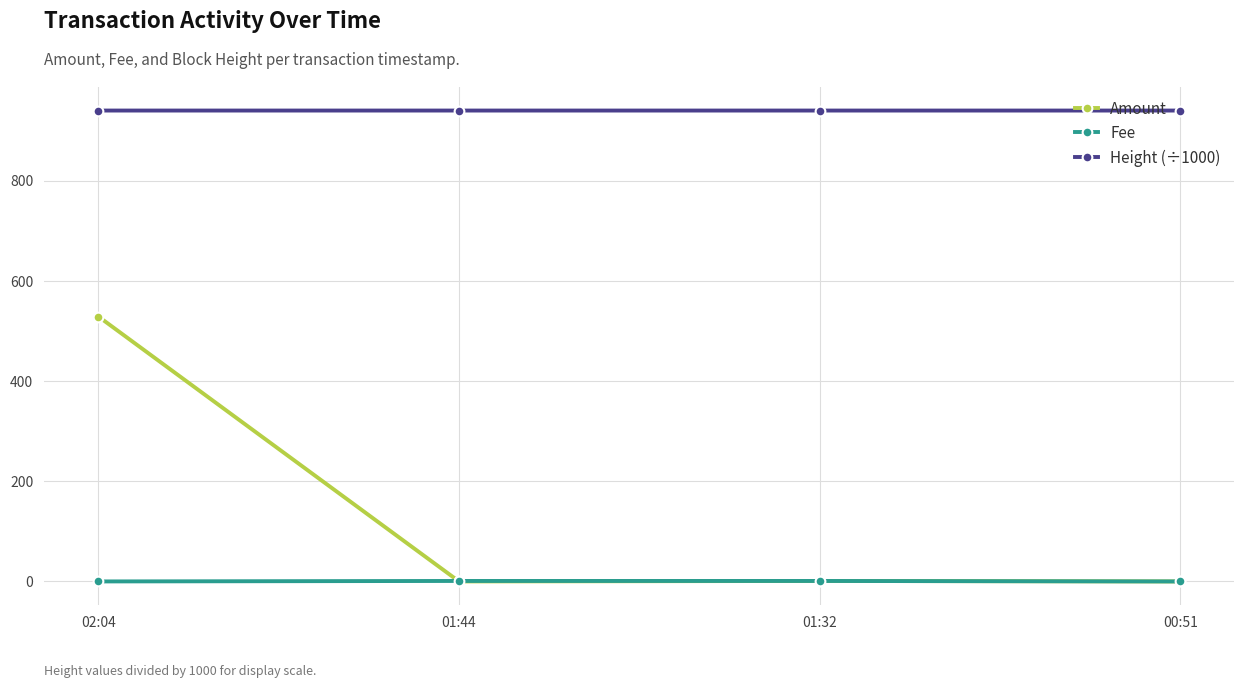

At which category does Amount reach its first local peak?

01:32